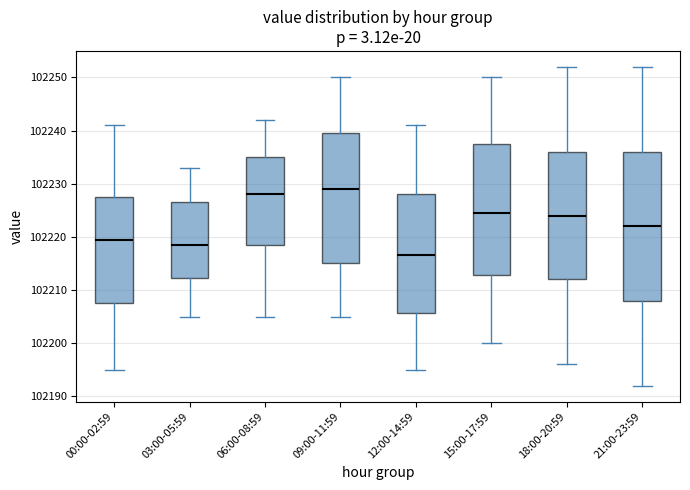

Reading left to right, transcribe this box plot: for each box, give where its median line is, the range the box spans, and where its two whiskers end, as read against the y-axis. The values are not printed on the chart, so give them approximately, as read against the axis.

00:00-02:59: median 102220, box 102208 to 102228, whiskers 102195 to 102241
03:00-05:59: median 102219, box 102212 to 102227, whiskers 102205 to 102233
06:00-08:59: median 102228, box 102219 to 102235, whiskers 102205 to 102242
09:00-11:59: median 102229, box 102215 to 102240, whiskers 102205 to 102250
12:00-14:59: median 102217, box 102206 to 102228, whiskers 102195 to 102241
15:00-17:59: median 102225, box 102213 to 102238, whiskers 102200 to 102250
18:00-20:59: median 102224, box 102212 to 102236, whiskers 102196 to 102252
21:00-23:59: median 102222, box 102208 to 102236, whiskers 102192 to 102252